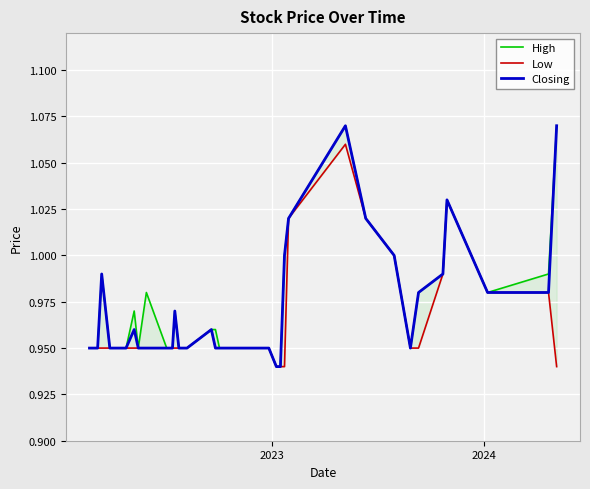

At how many categories does at least one series exceed 0?

40